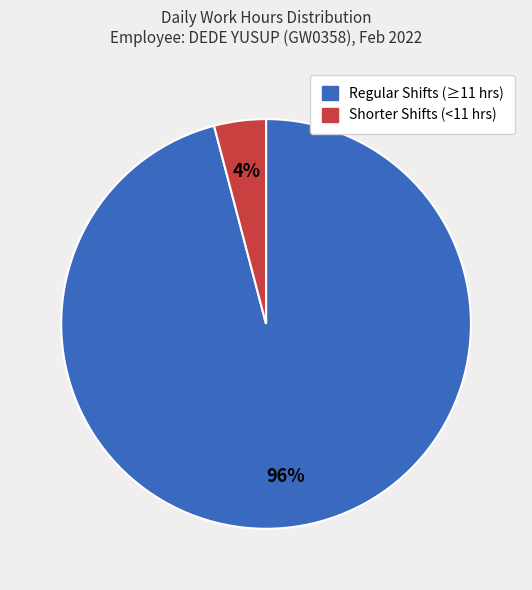

Does any single category account for the majority?

Yes